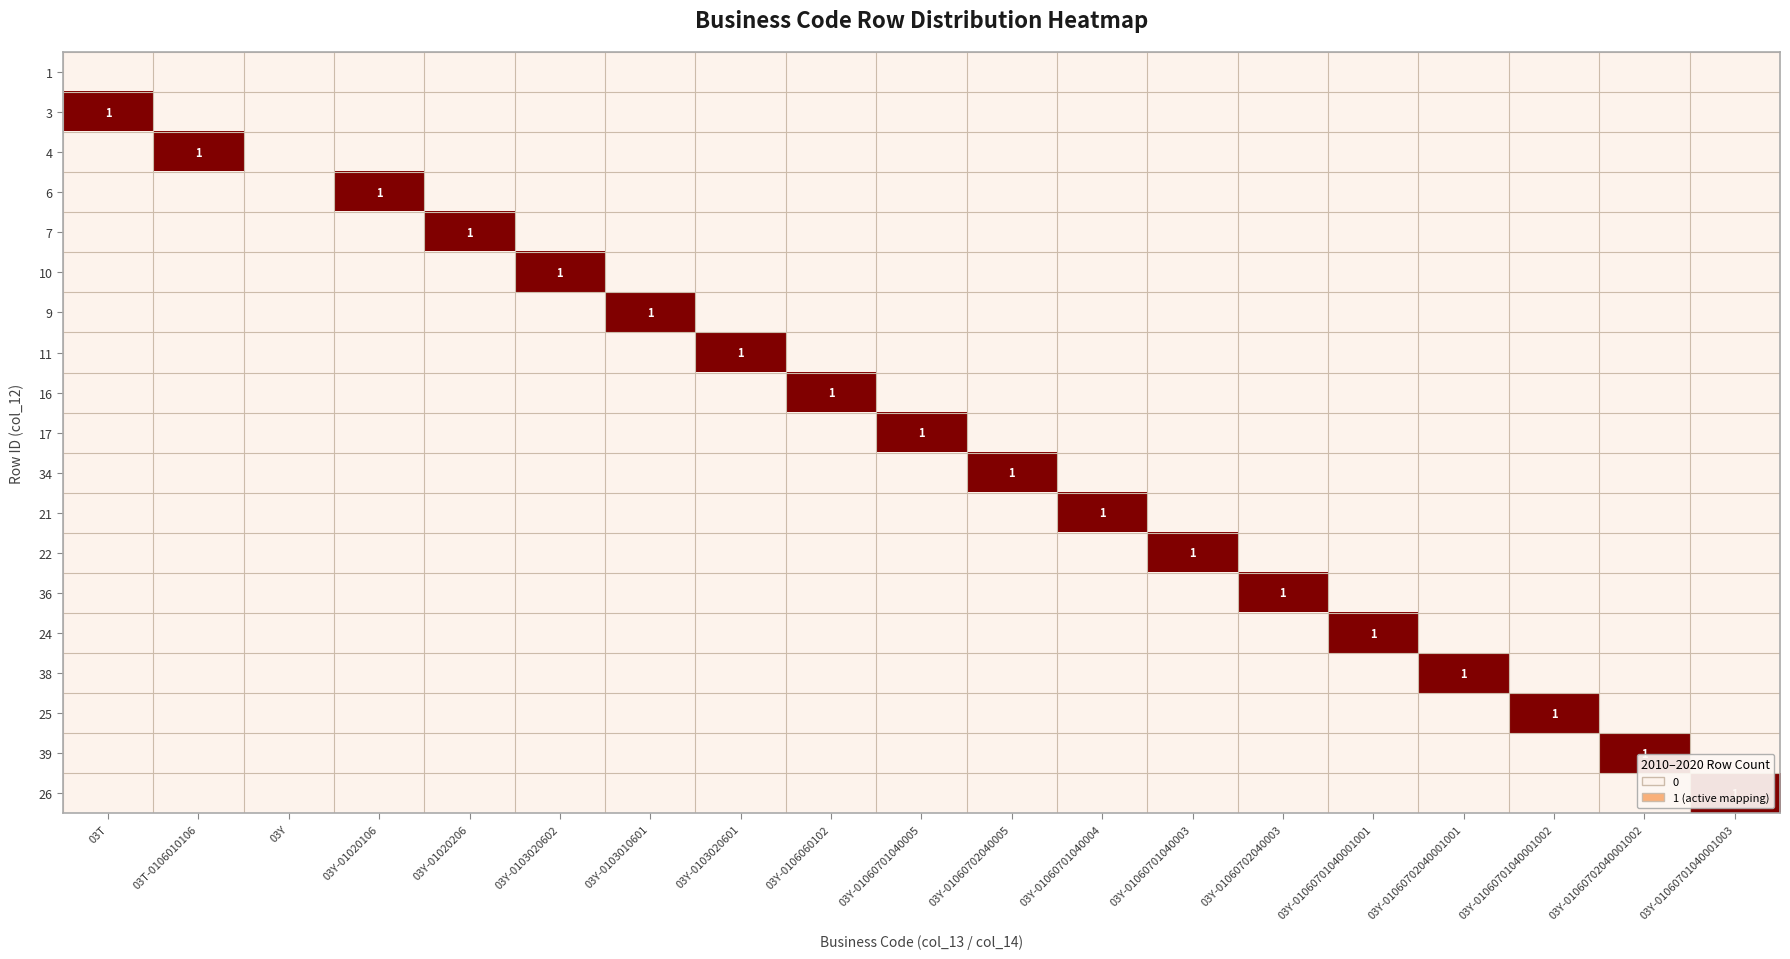

What is the difference between the maximum and second lowest values in the 17 series?

1